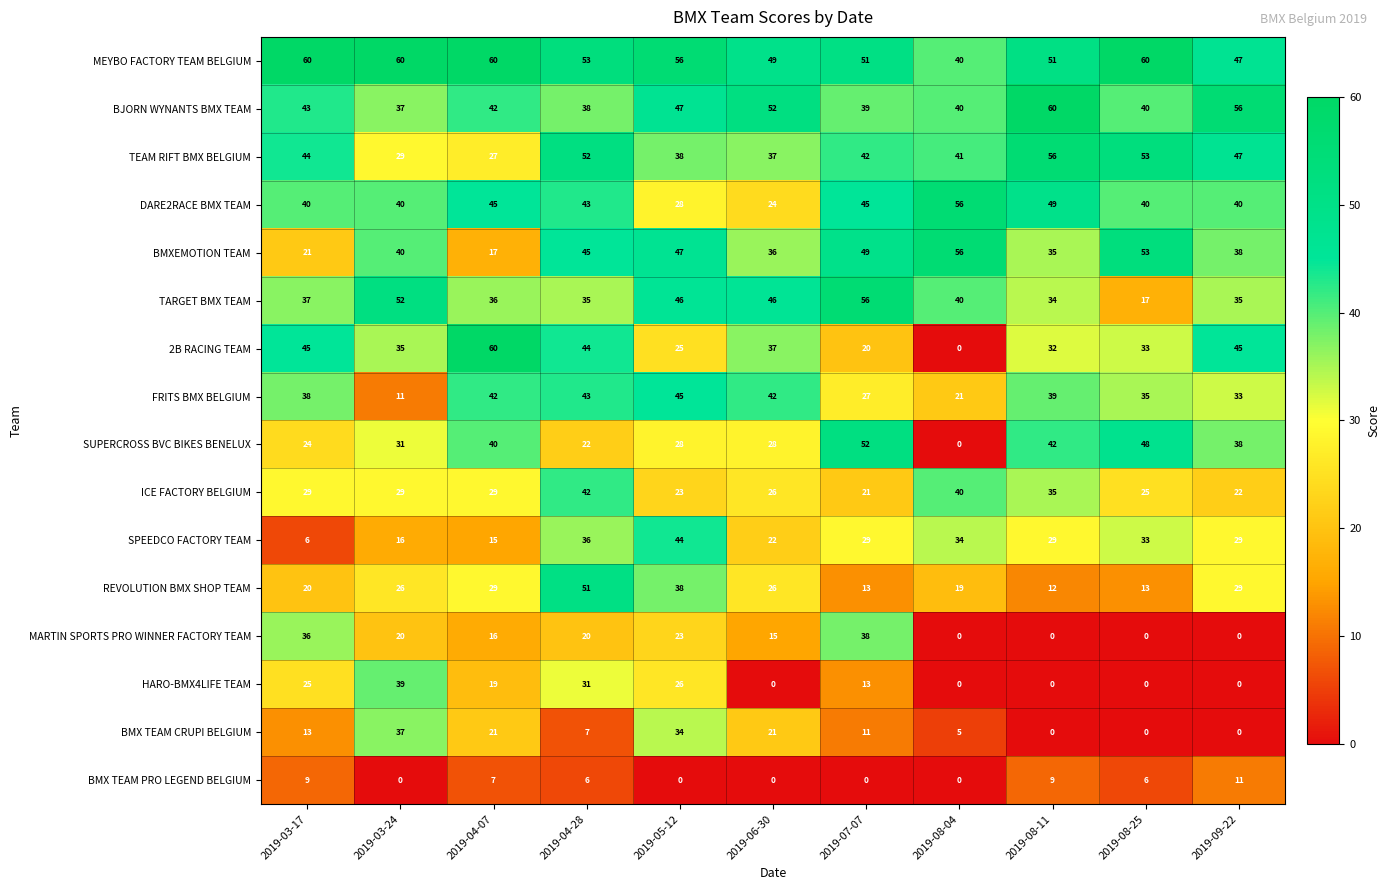

What is the total value across all series at 2019-08-11?

483